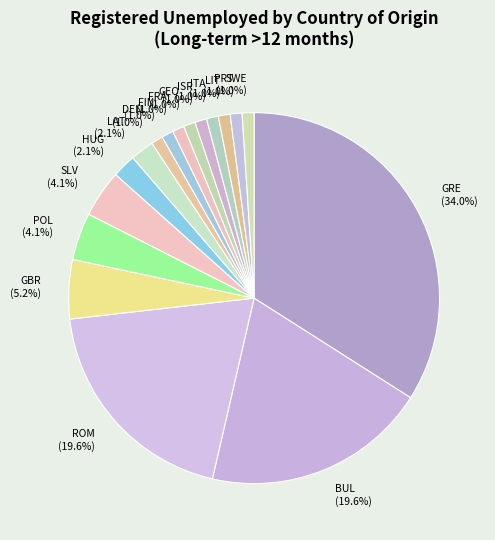

Which category has the biggest portion of the pie?

GRE (34.0%)